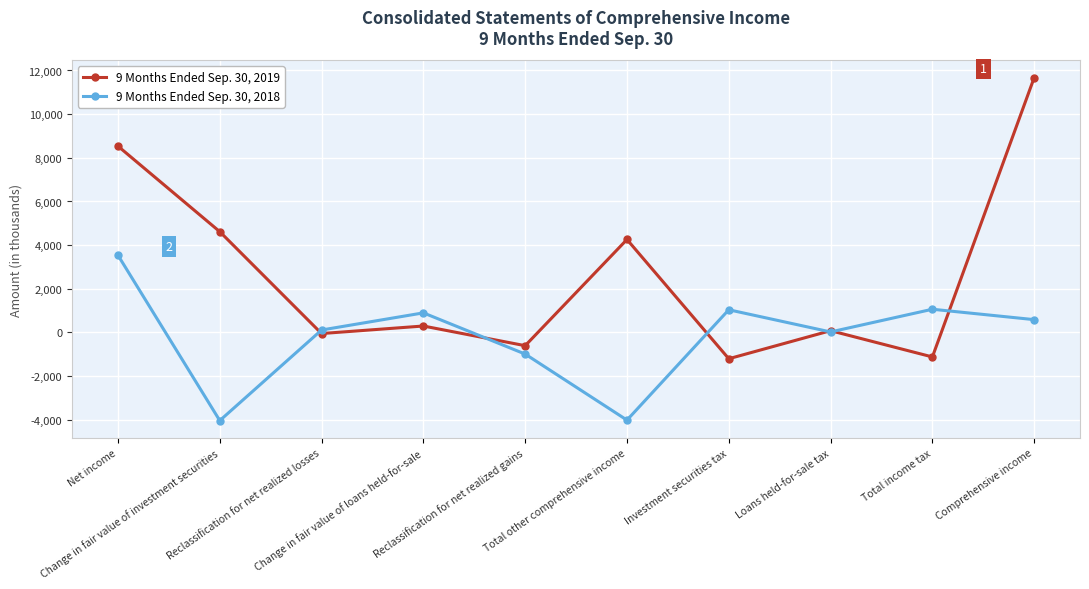

What is the value of the 9 Months Ended Sep. 30, 2019 point at the 5th from the left?

-605